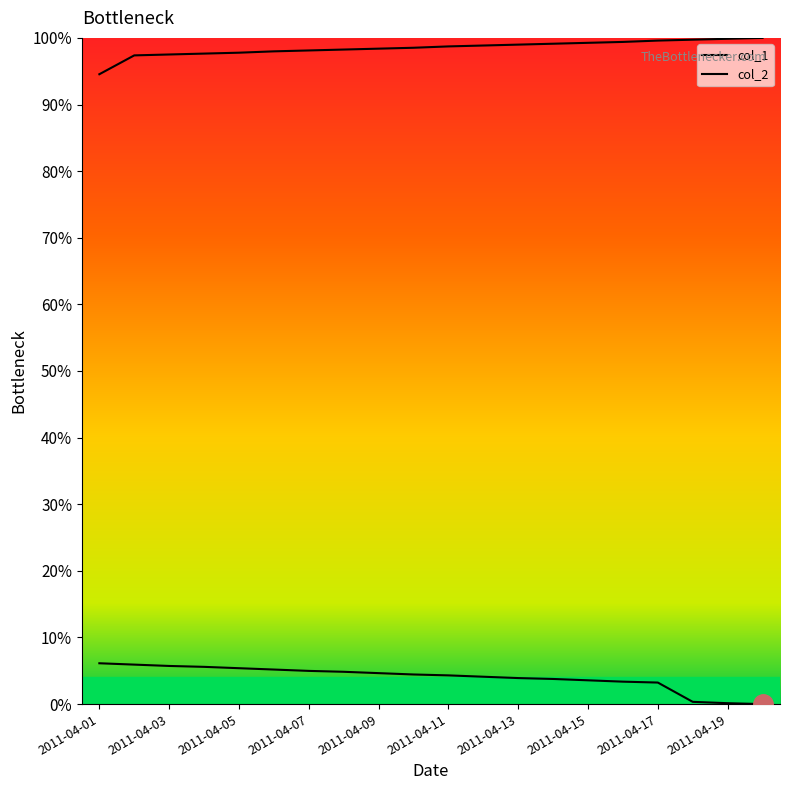

Which series has the largest range (max minus min)?

col_1